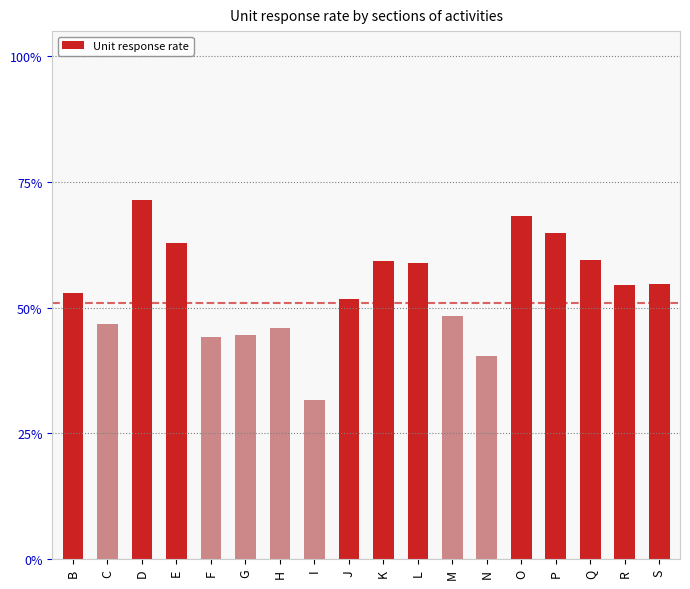

Are the bars horizontal?

No